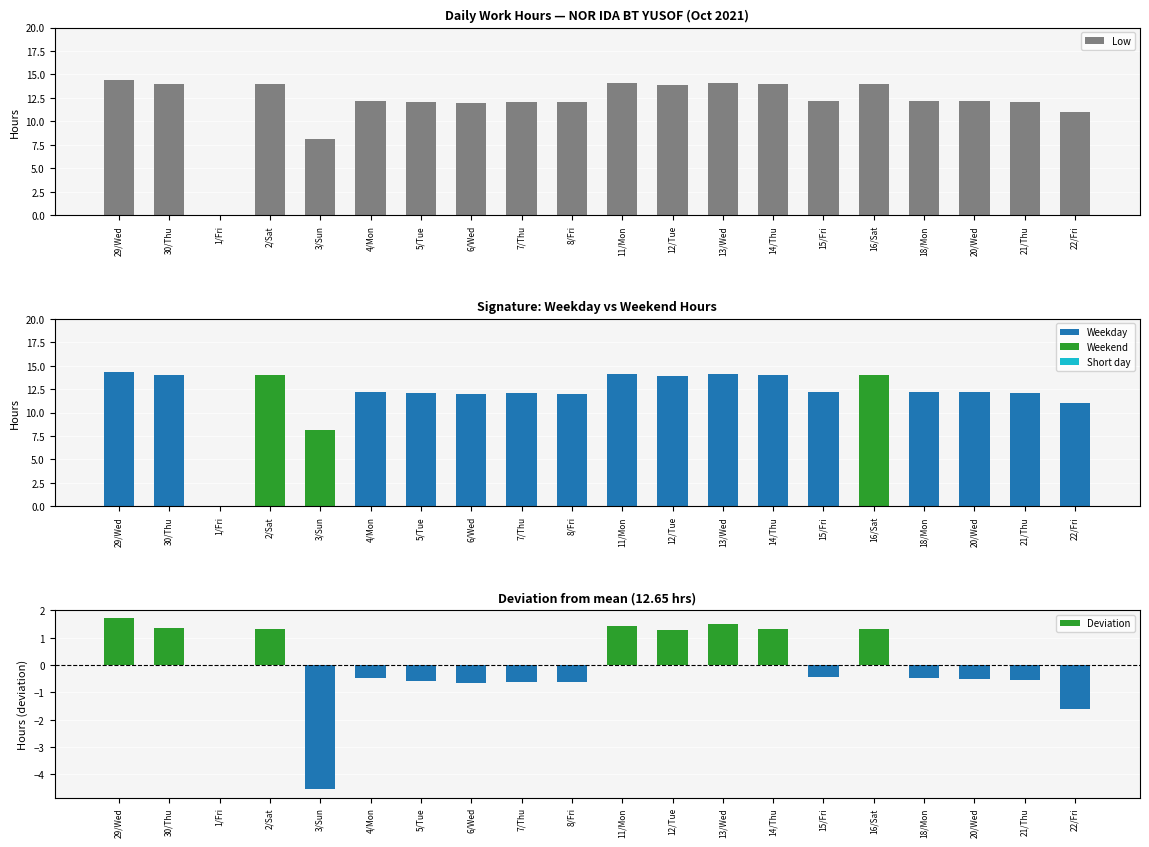

The value of Deviation at 6/Wed is -0.3. True or false?

False